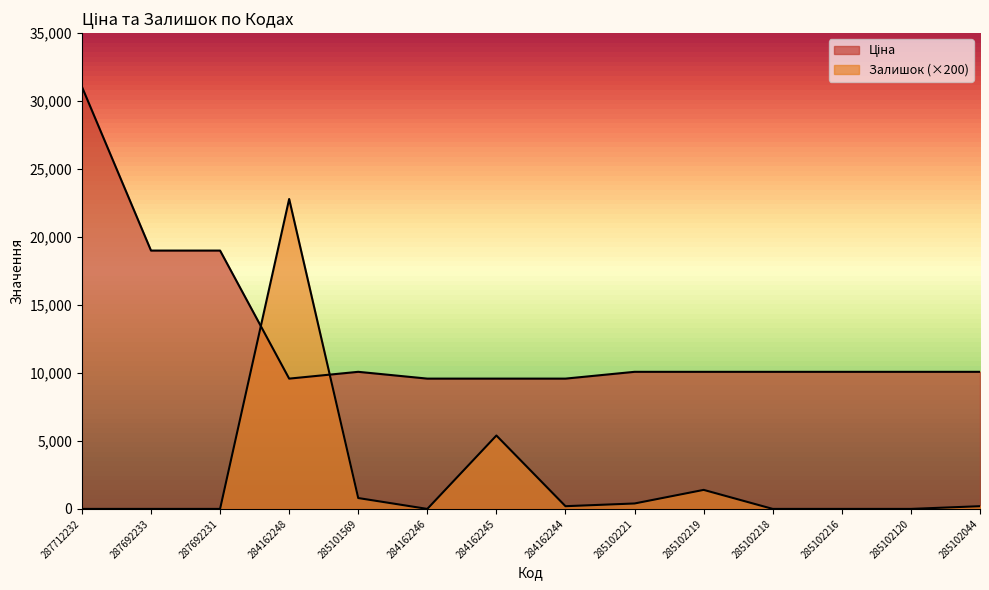

Count the number of data series in this chart.

2